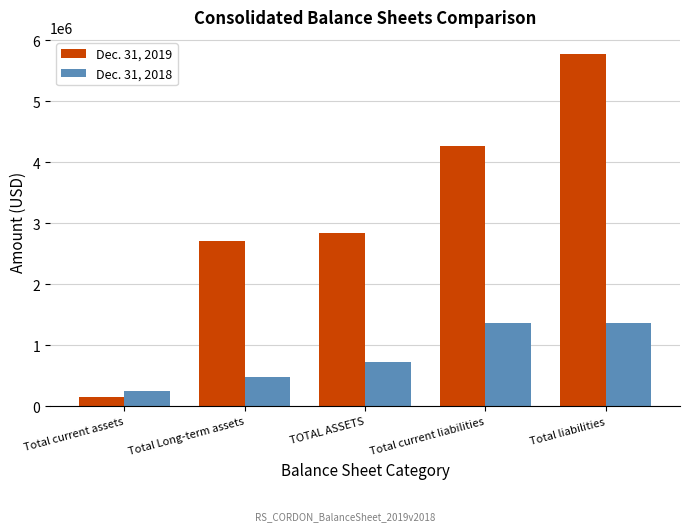

The value of Dec. 31, 2019 at Total liabilities is 9514215. True or false?

False